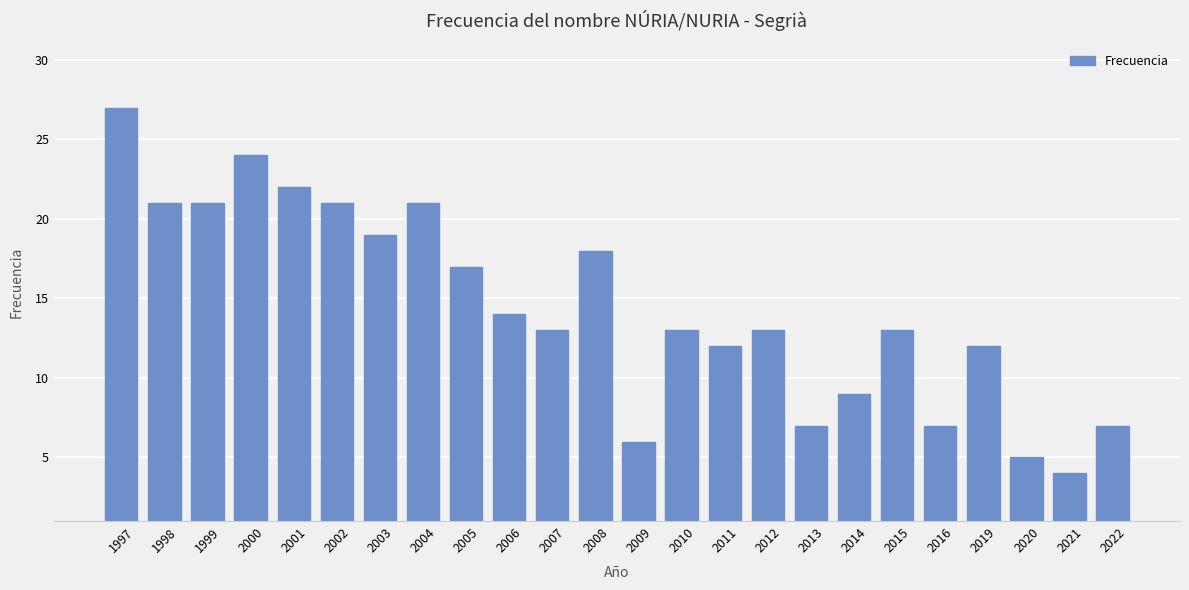

What is the minimum value shown in the chart?

4